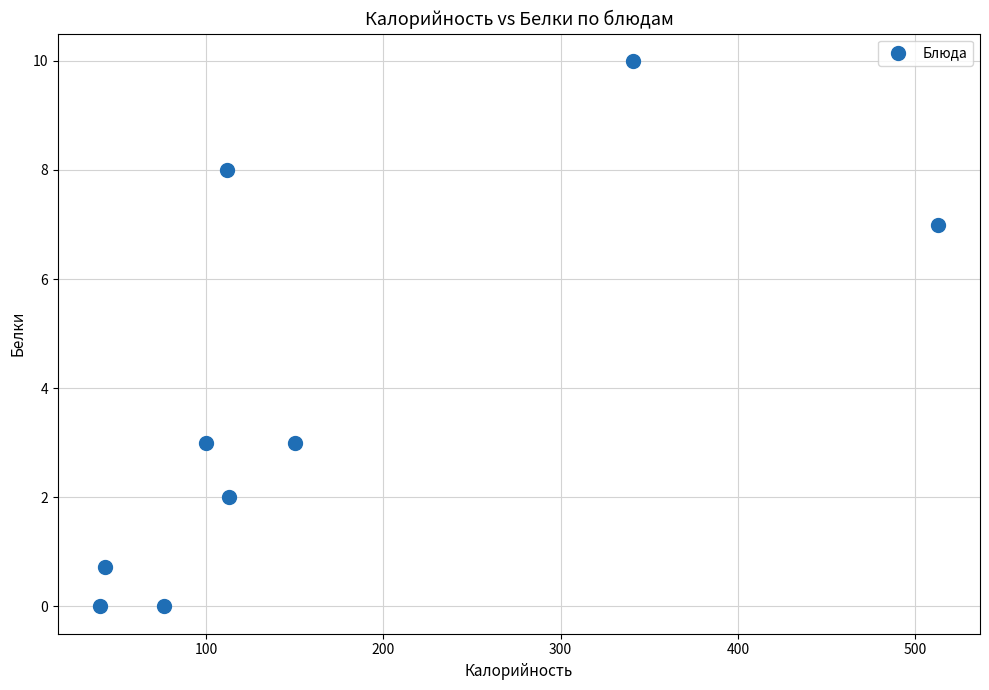

What is the range of X values (max minus min)?

473.1